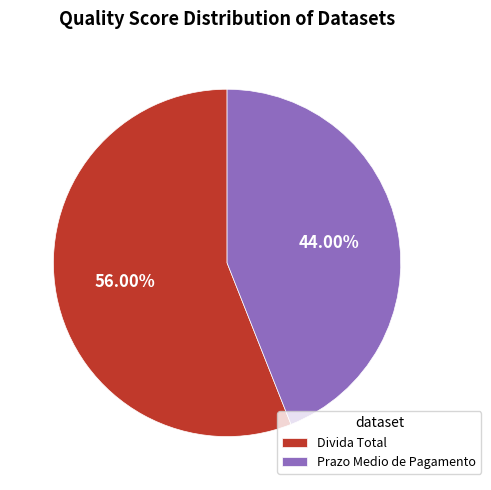

What percentage is NOT represented by Divida Total?

44.0%